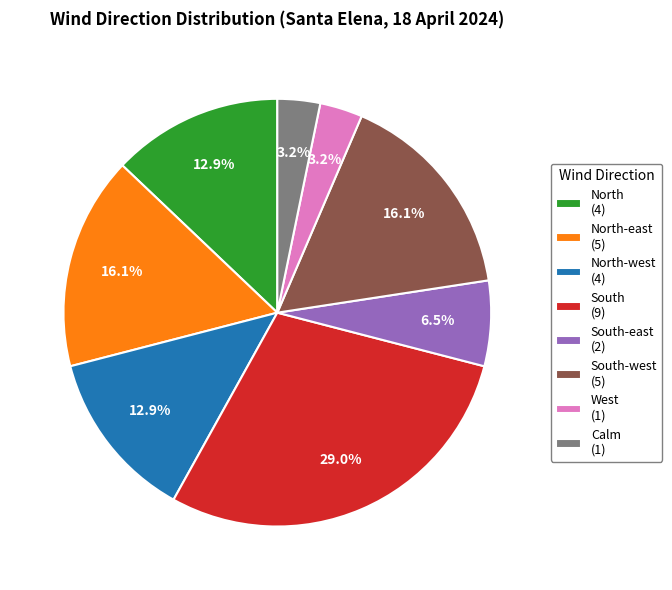

What is the total percentage of South (9) and South-east (2)?

35.5%